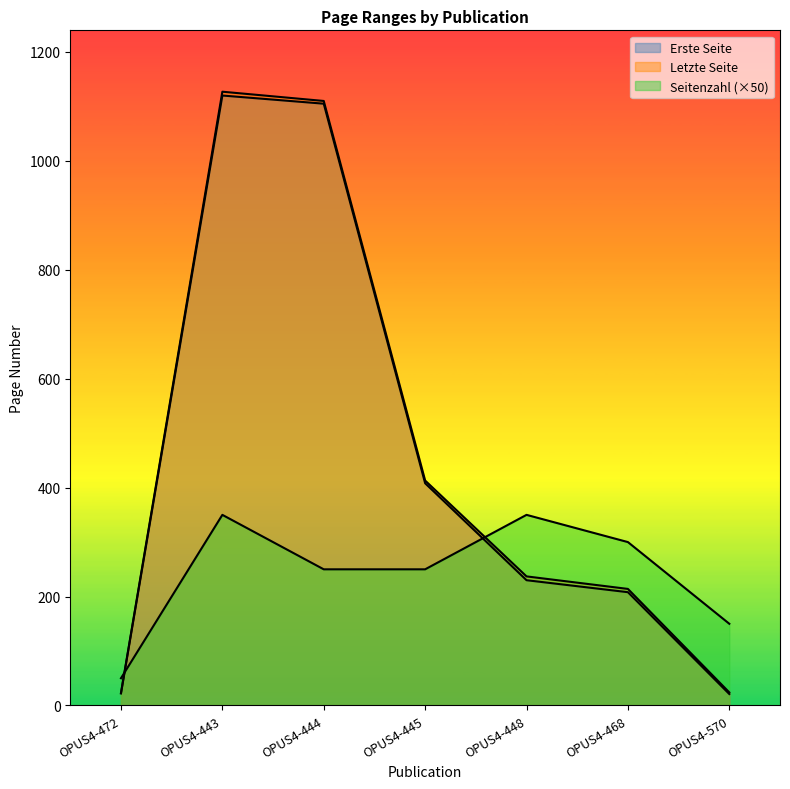

Where does the Seitenzahl series first go above 250?

OPUS4-443